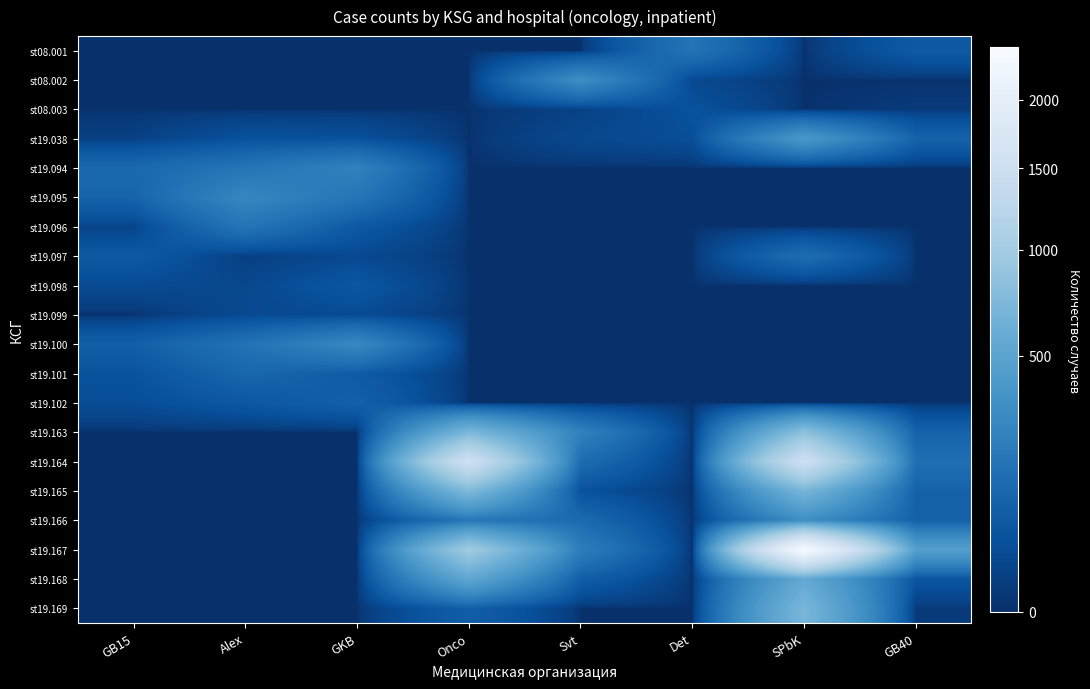

Reading left to right, list all the values displayed in this chart.

st08.001: GB15=0	Alex=0	GKB=0	Onco=0	Svt=0	Det=165	SPbK=0	GB40=62
st08.002: GB15=0	Alex=0	GKB=0	Onco=0	Svt=316	Det=23	SPbK=0	GB40=0
st08.003: GB15=0	Alex=0	GKB=0	Onco=0	Svt=12	Det=39	SPbK=0	GB40=4
st19.038: GB15=10	Alex=40	GKB=38	Onco=0	Svt=21	Det=33	SPbK=392	GB40=93
st19.094: GB15=116	Alex=170	GKB=241	Onco=0	Svt=0	Det=0	SPbK=0	GB40=0
st19.095: GB15=96	Alex=272	GKB=172	Onco=0	Svt=0	Det=0	SPbK=0	GB40=0
st19.096: GB15=15	Alex=170	GKB=58	Onco=0	Svt=0	Det=0	SPbK=0	GB40=0
st19.097: GB15=60	Alex=8	GKB=23	Onco=0	Svt=0	Det=0	SPbK=136	GB40=0
st19.098: GB15=26	Alex=21	GKB=52	Onco=0	Svt=0	Det=0	SPbK=0	GB40=0
st19.099: GB15=0	Alex=24	GKB=27	Onco=0	Svt=0	Det=0	SPbK=0	GB40=0
st19.100: GB15=81	Alex=156	GKB=283	Onco=0	Svt=0	Det=0	SPbK=0	GB40=0
st19.101: GB15=42	Alex=109	GKB=68	Onco=0	Svt=0	Det=0	SPbK=0	GB40=0
st19.102: GB15=31	Alex=55	GKB=85	Onco=0	Svt=0	Det=0	SPbK=0	GB40=0
st19.163: GB15=0	Alex=0	GKB=0	Onco=706	Svt=240	Det=0	SPbK=823	GB40=93
st19.164: GB15=0	Alex=0	GKB=0	Onco=1535	Svt=130	Det=0	SPbK=1510	GB40=144
st19.165: GB15=0	Alex=0	GKB=0	Onco=732	Svt=40	Det=0	SPbK=686	GB40=89
st19.166: GB15=0	Alex=0	GKB=0	Onco=178	Svt=122	Det=0	SPbK=319	GB40=86
st19.167: GB15=0	Alex=0	GKB=0	Onco=980	Svt=219	Det=0	SPbK=2432	GB40=457
st19.168: GB15=0	Alex=0	GKB=0	Onco=528	Svt=76	Det=0	SPbK=551	GB40=47
st19.169: GB15=0	Alex=0	GKB=0	Onco=78	Svt=0	Det=0	SPbK=696	GB40=4